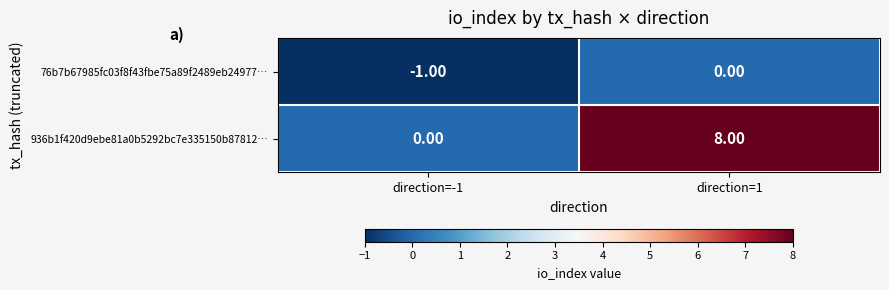

Which series has the largest total across all categories?

936b1f420d9ebe81a0b5292bc7e335150b87812…